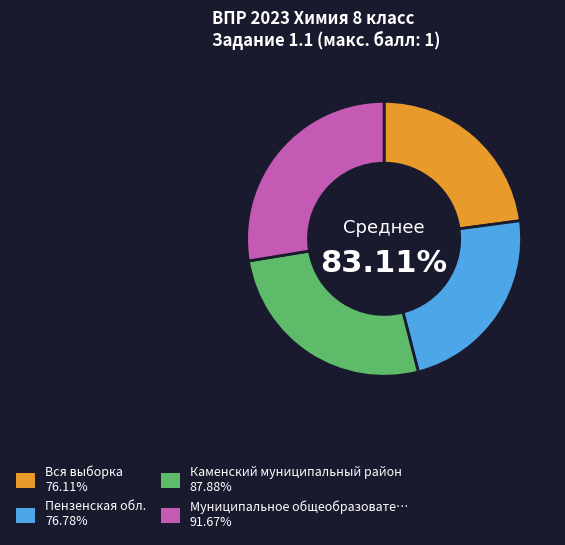

Between Муниципальное общеобразовательное учреждение and Пензенская обл., which is larger?

Муниципальное общеобразовательное учреждение